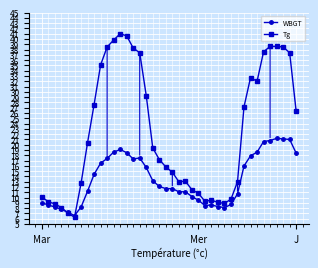

Which series has the largest range (max minus min)?

Tg